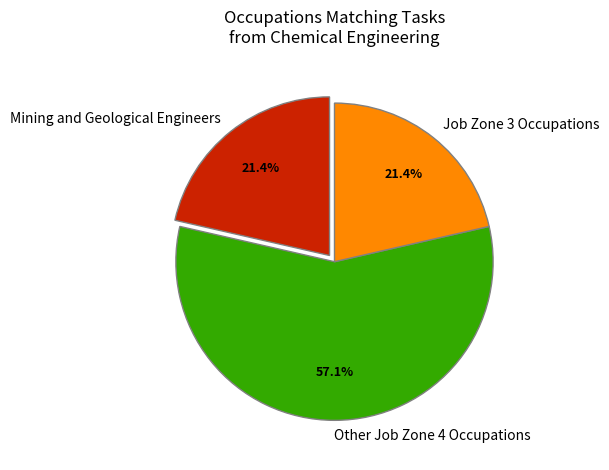

Which slice is the largest?

Other Job Zone 4 Occupations